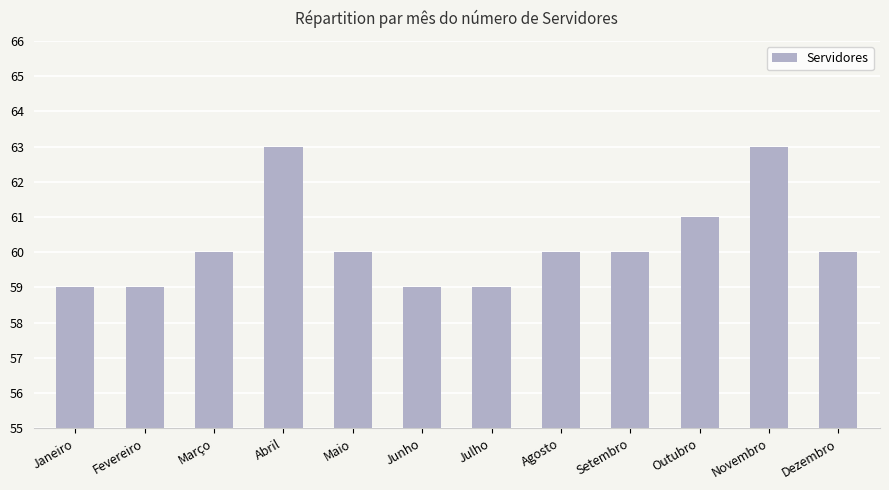

How many bars are there in total?

12